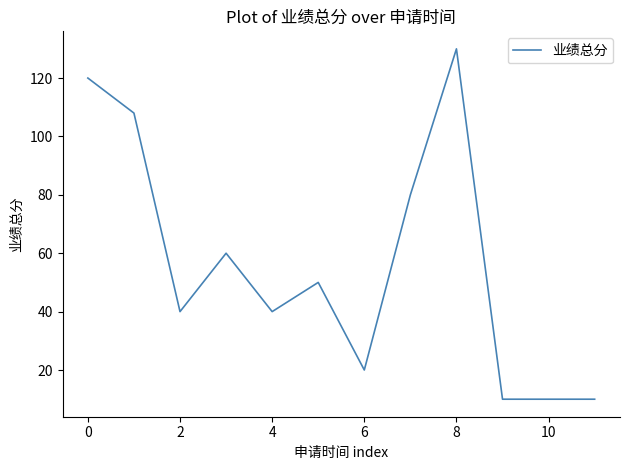

What is the difference between the maximum and minimum values?

120